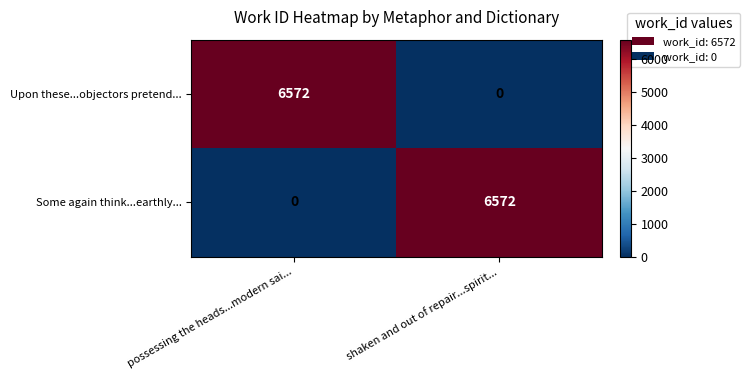

How many series are shown in this chart?

2